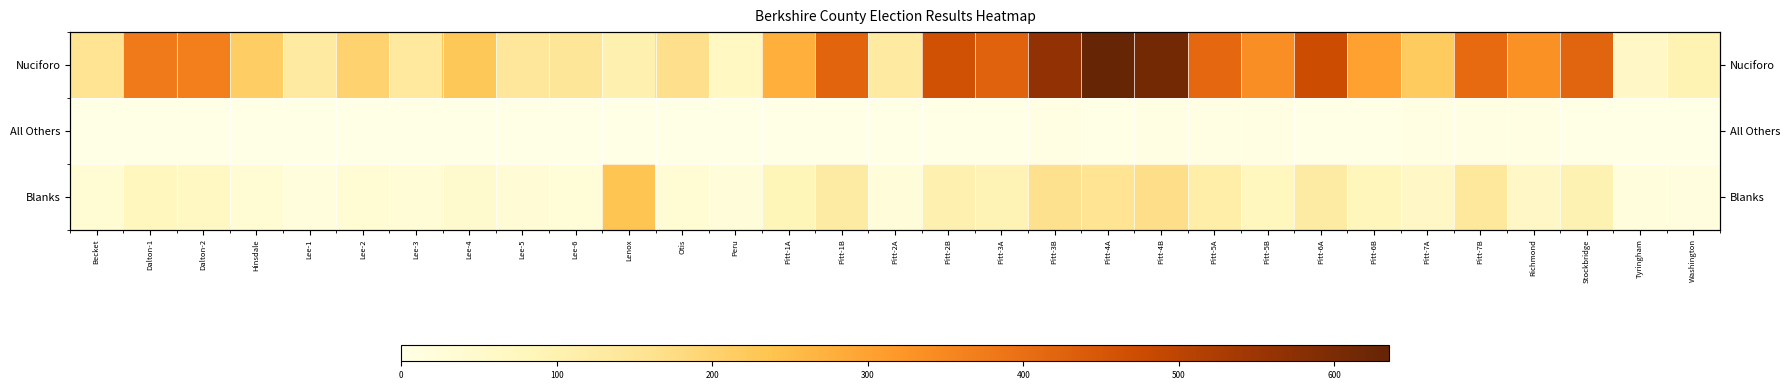

What is the average value of the Blanks series?

78